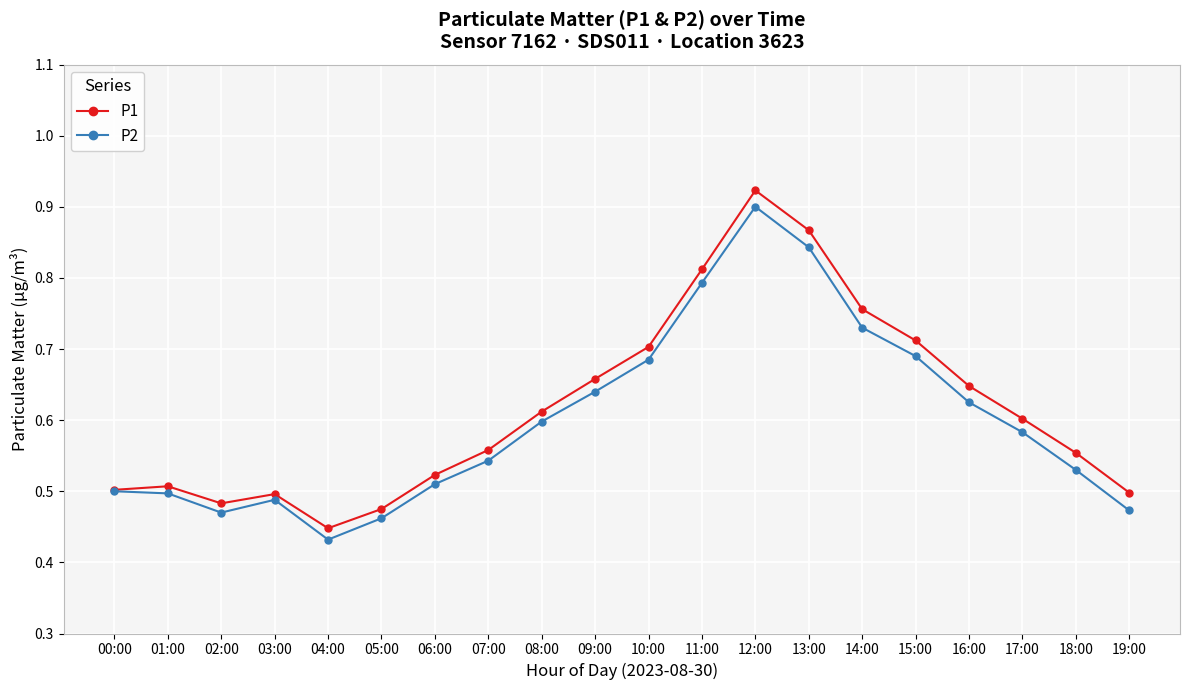

The P2 series shows 0.5 at 06:00. True or false?

True